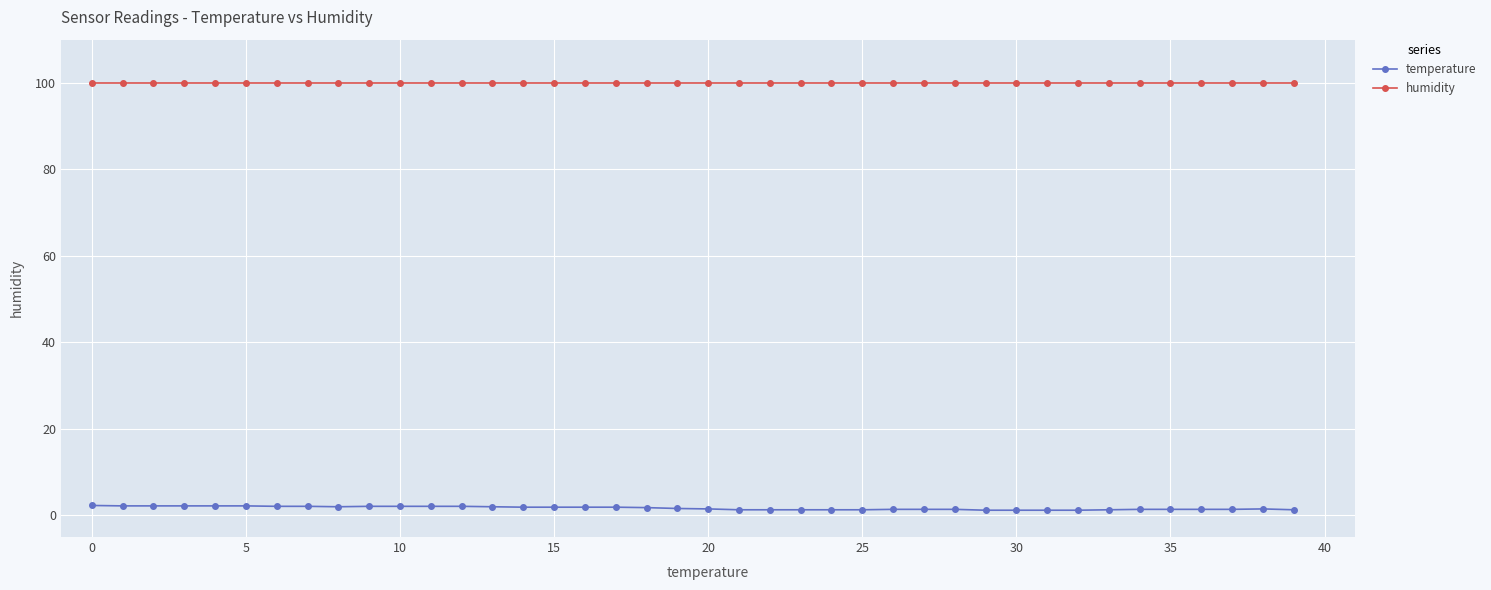

Which series has the largest total across all categories?

humidity